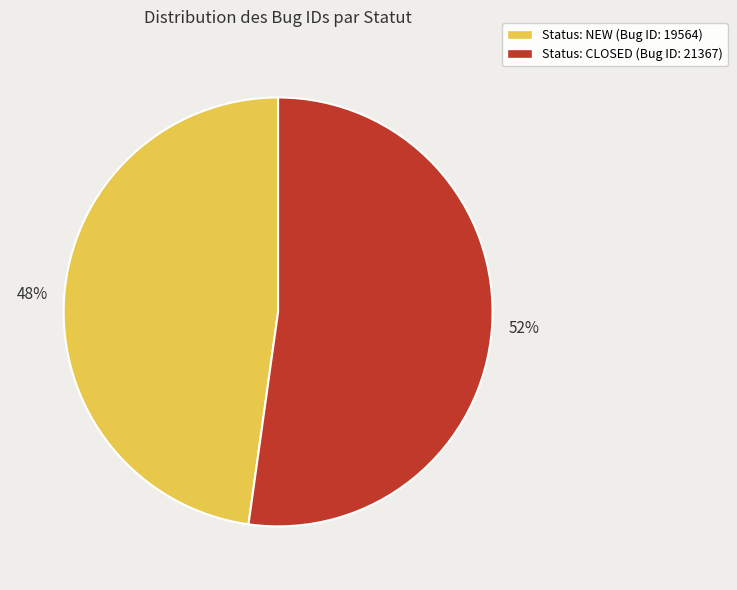

To the nearest percent, what is the average slice percentage?

50%